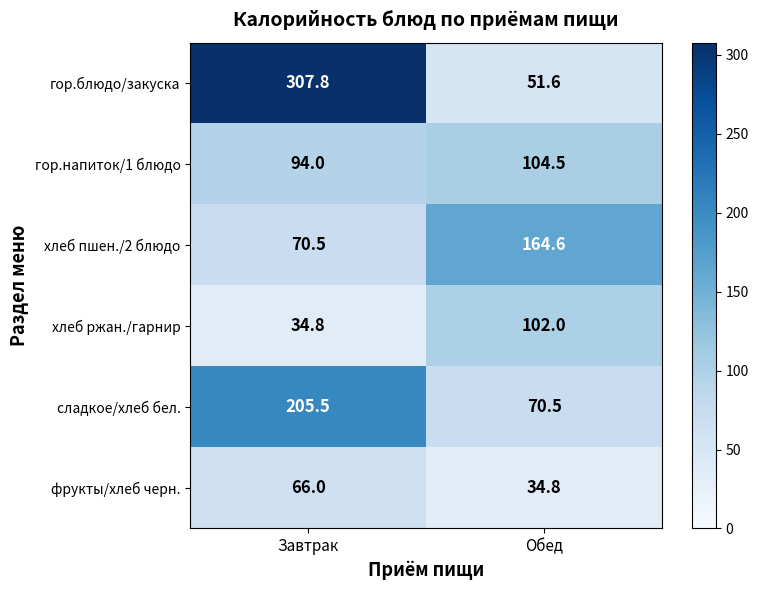

True or false: сладкое/хлеб бел. has a value of 205.5 at Завтрак.

True